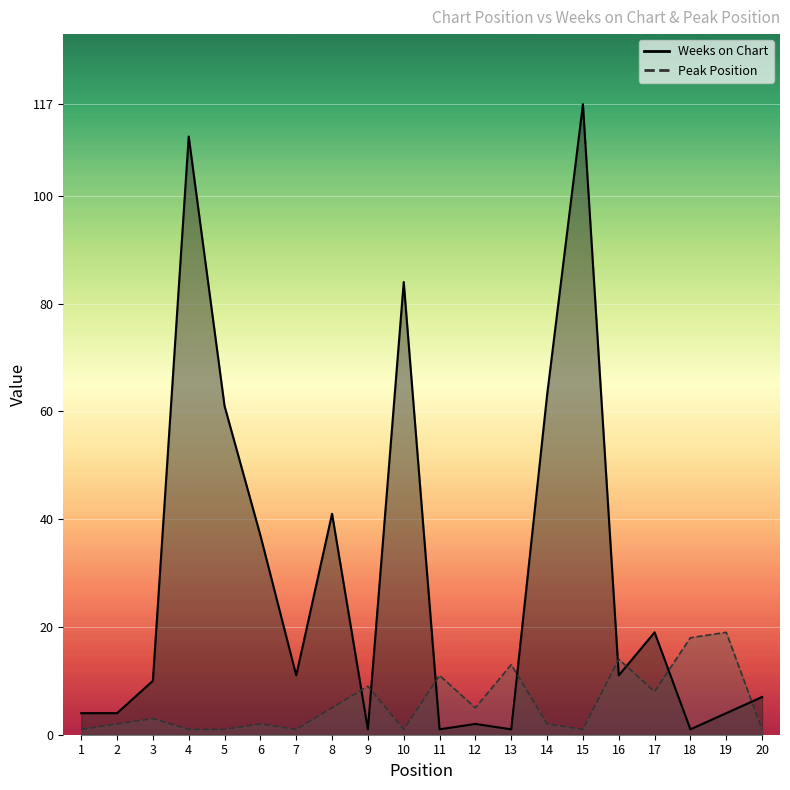

The Weeks on Chart series shows 9 at 20. True or false?

False